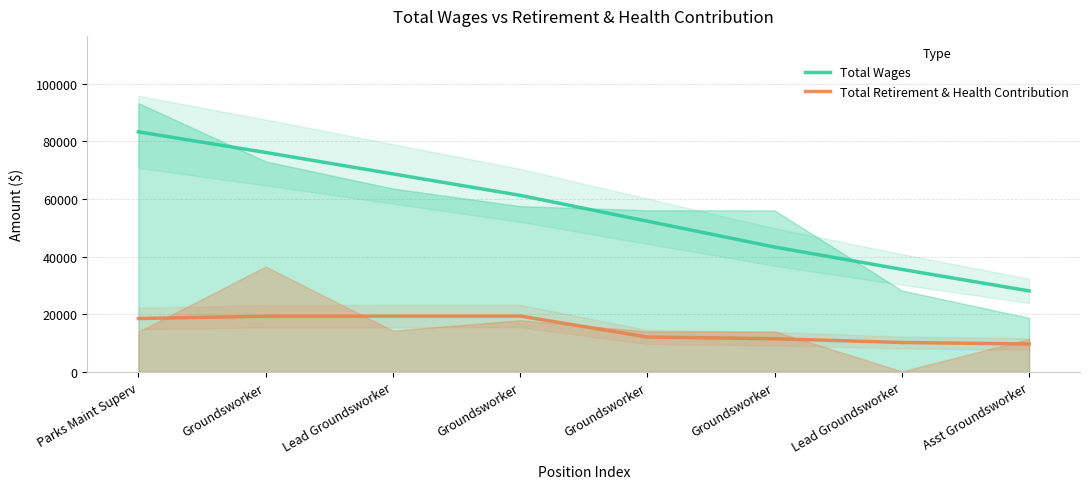

True or false: Total Retirement & Health Contribution and Total Wages intersect in this chart.

False